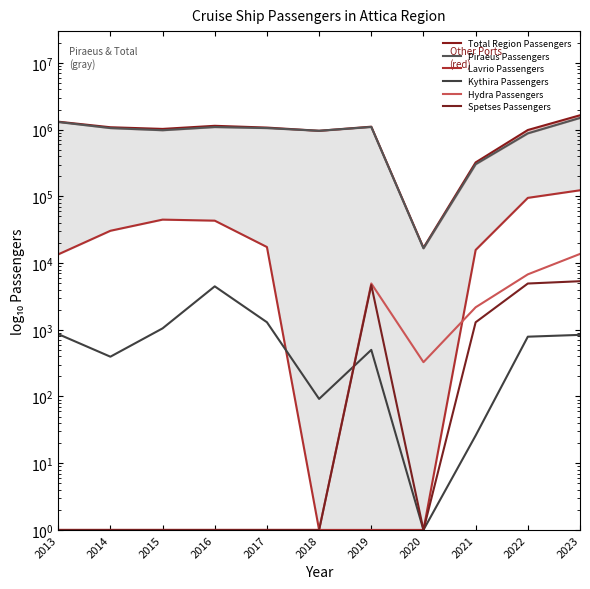

At 2015, list the series in order from largest to smallest.

Total Region Passengers, Piraeus Passengers, Lavrio Passengers, Kythira Passengers, Hydra Passengers, Spetses Passengers